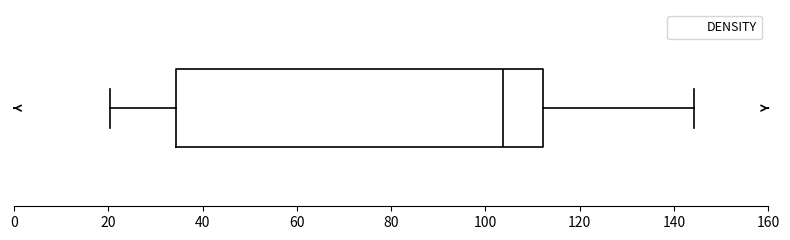

Read this box plot against the x-axis: the position of the median line, the range covered by the box, and the ends of both whiskers. The values are not printed on the chart, so give them approximately, as read against the axis.

median 104, box 34 to 112, whiskers 20 to 144